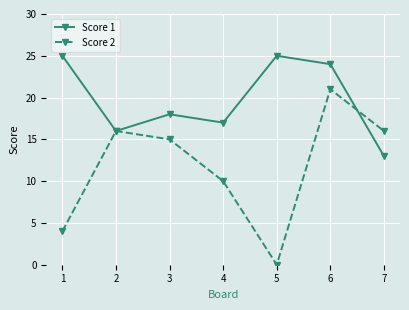

Between 2 and 7, which series saw the biggest shift?

Score 1